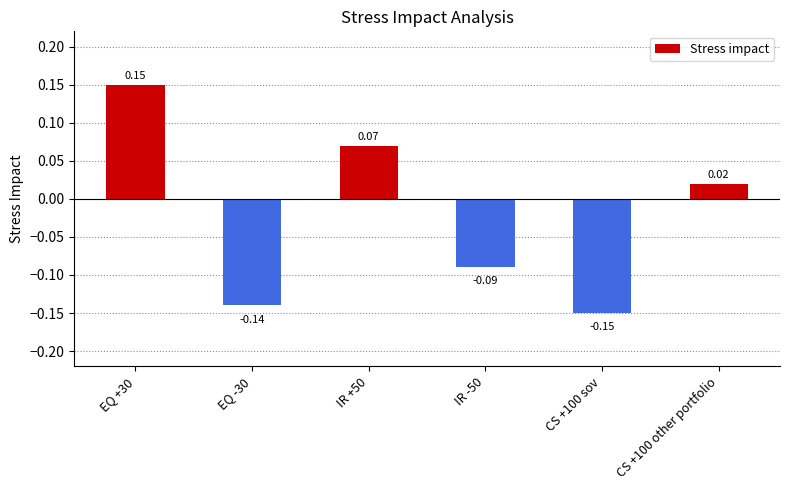

How many series are shown in this chart?

1